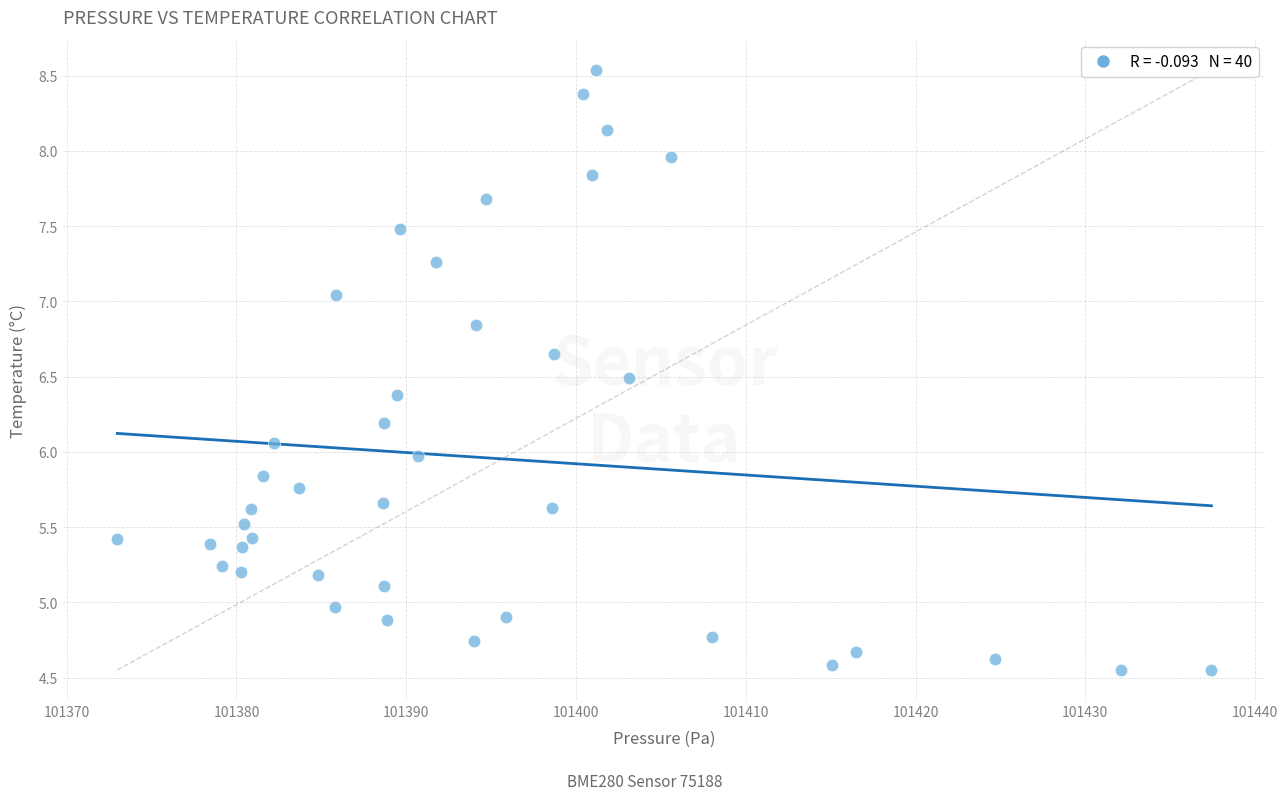

What is the range of Y values (max minus min)?

4.0